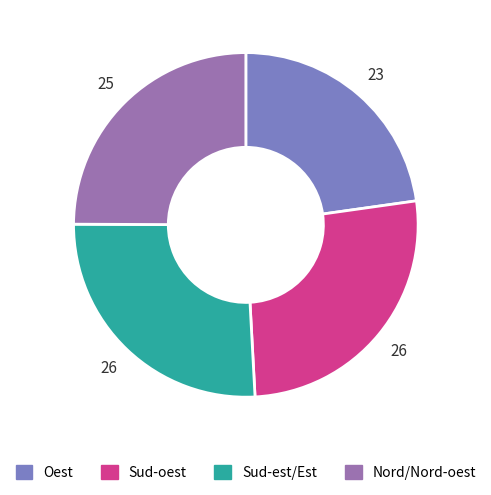

How many slices are in this pie chart?

4